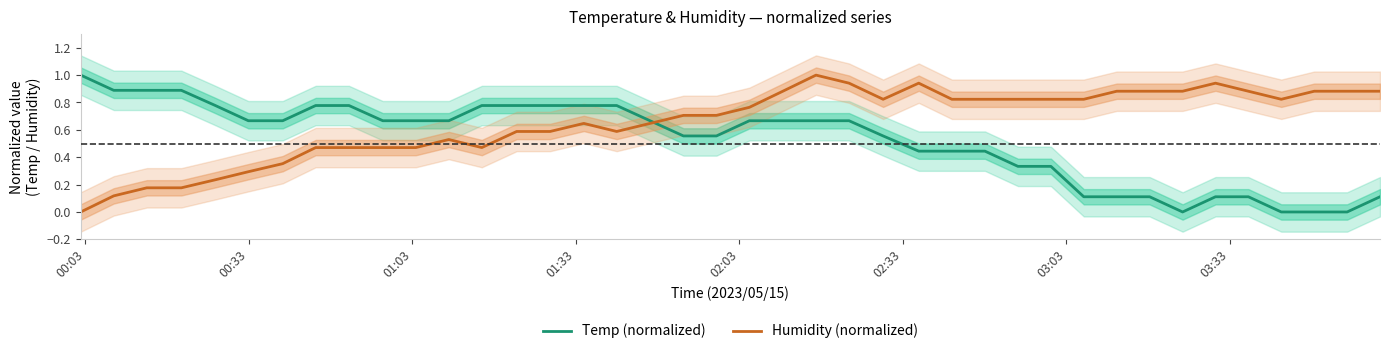

Rank the series by their average value, from lowest to highest.

Temp (normalized), Humidity (normalized)